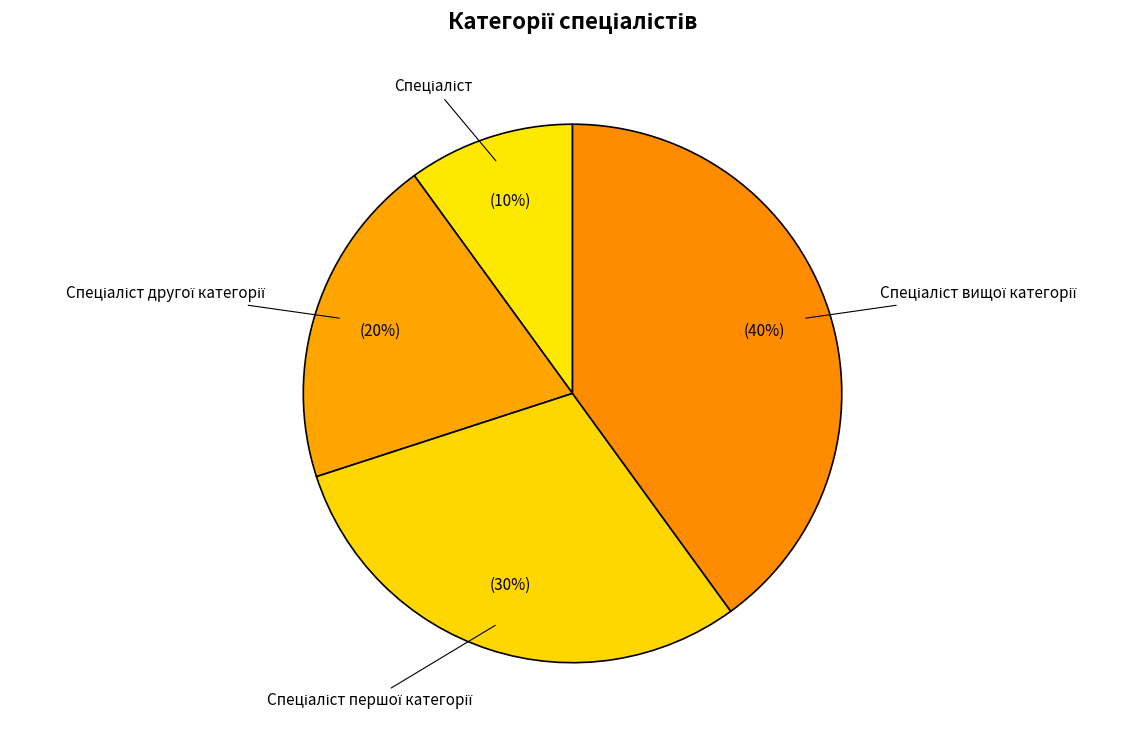

To the nearest percent, what is the average slice percentage?

25%